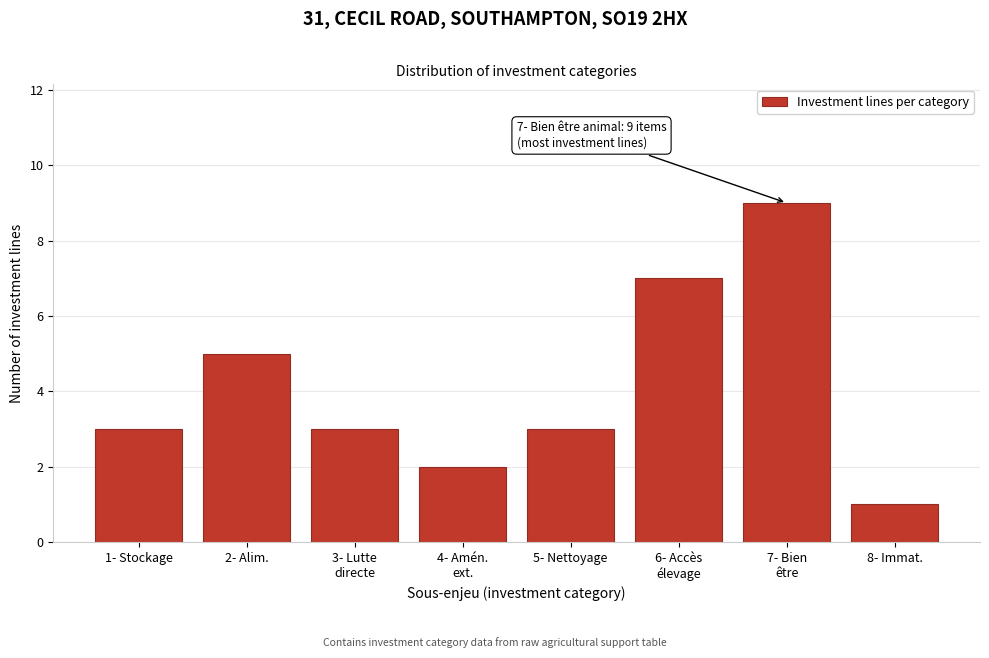

Reading right to left, list all the values displayed in this chart.

1	9	7	3	2	3	5	3